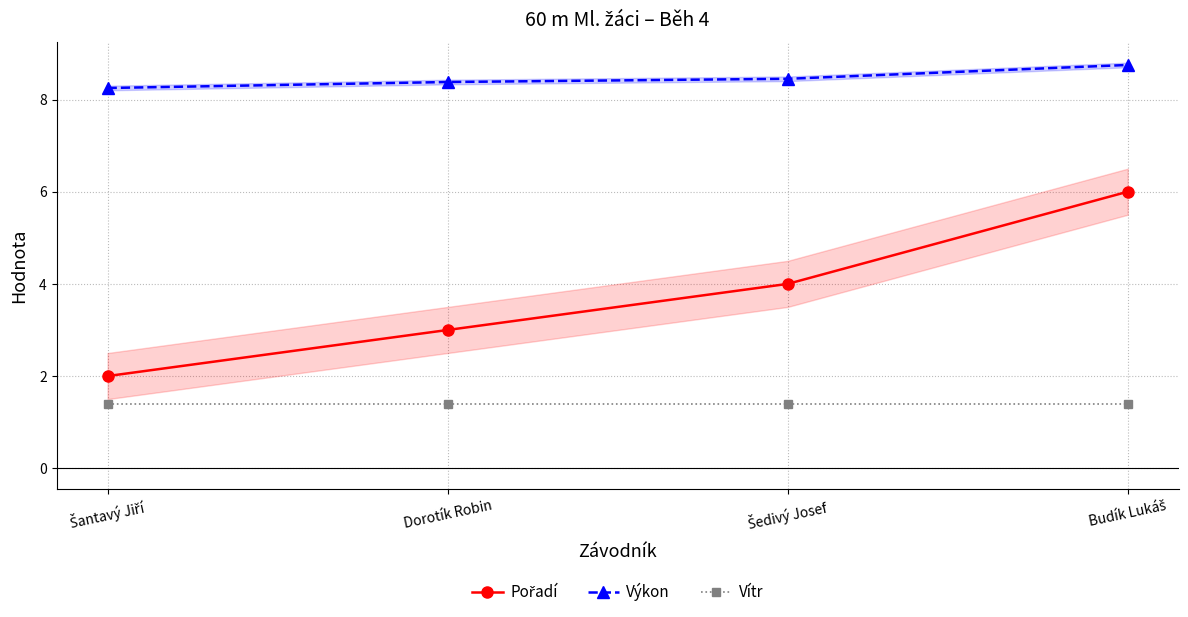

List the series in order of their peak value, highest first.

Výkon, Pořadí, Vítr